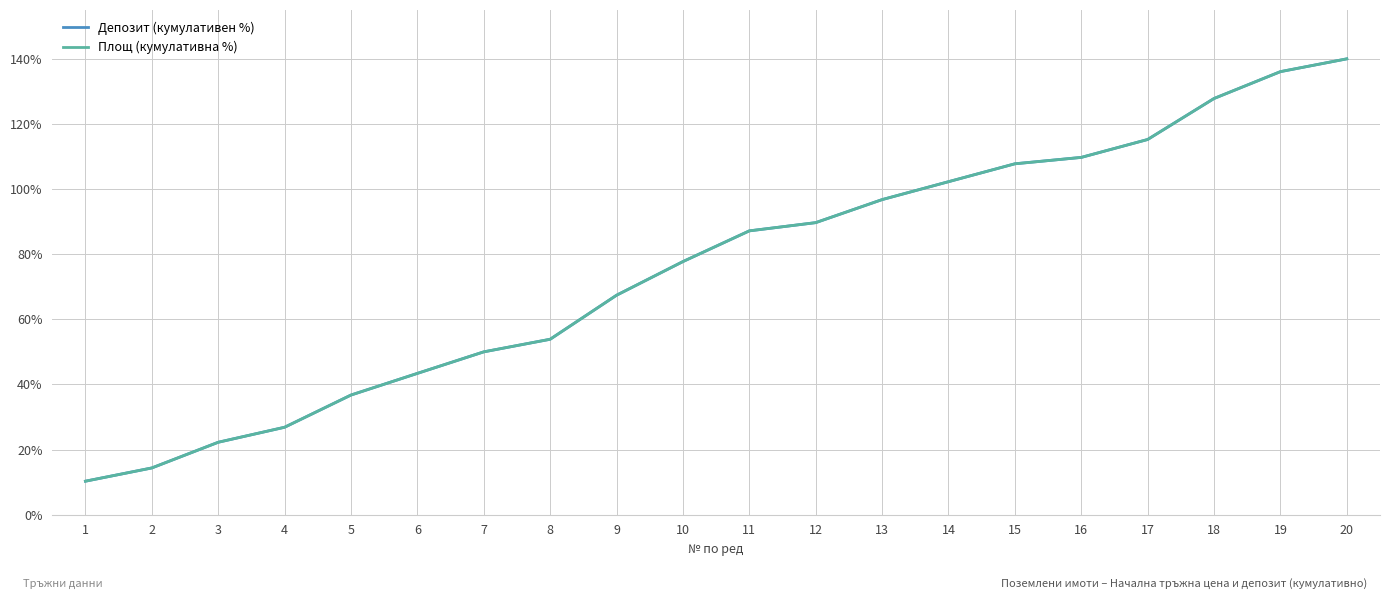

At which category is the sum across all series the highest?

20